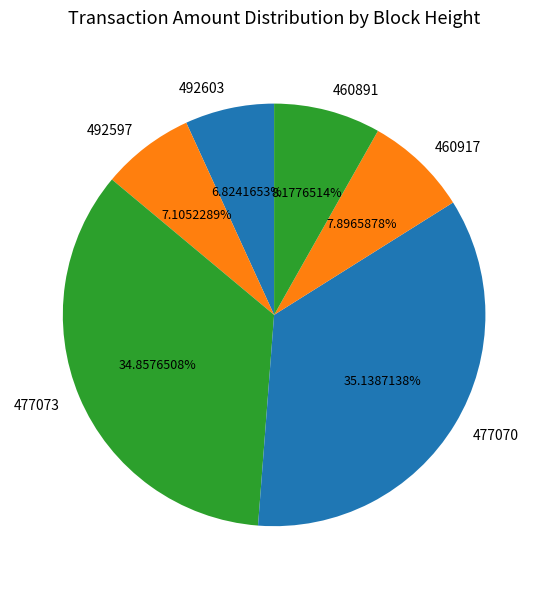

How many slices are in this pie chart?

6